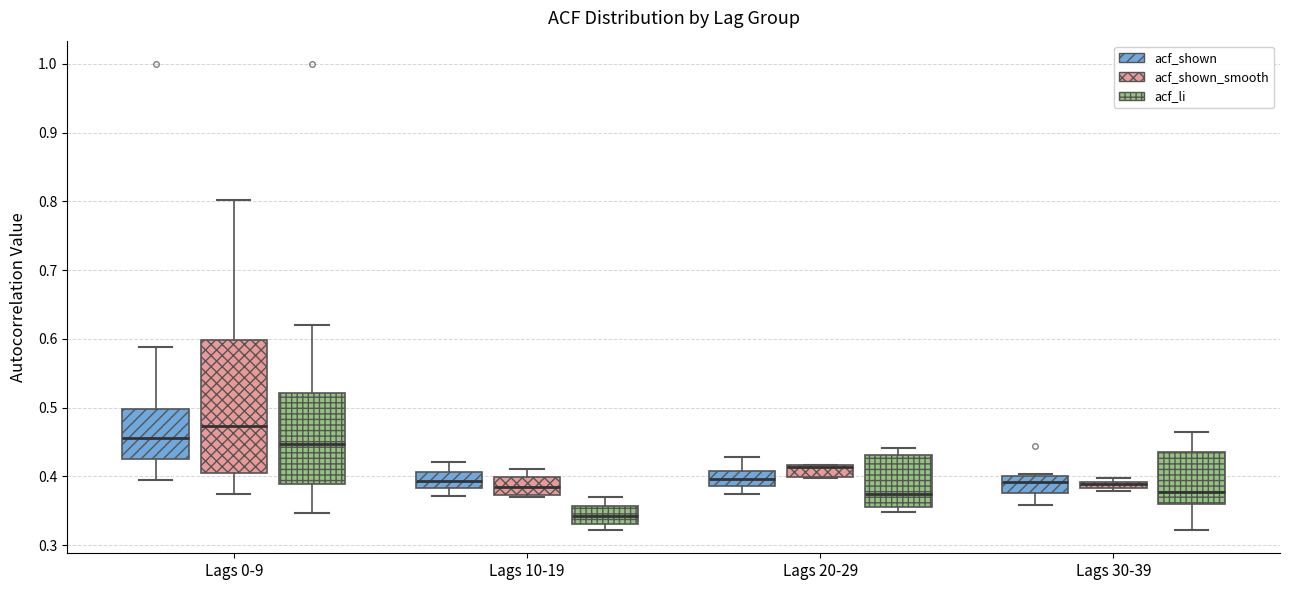

Where does the upper whisker of the box for Lags 20-29 (acf_shown) end on the y-axis? The values are not printed on the chart, so give them approximately, as read against the axis.

0.43